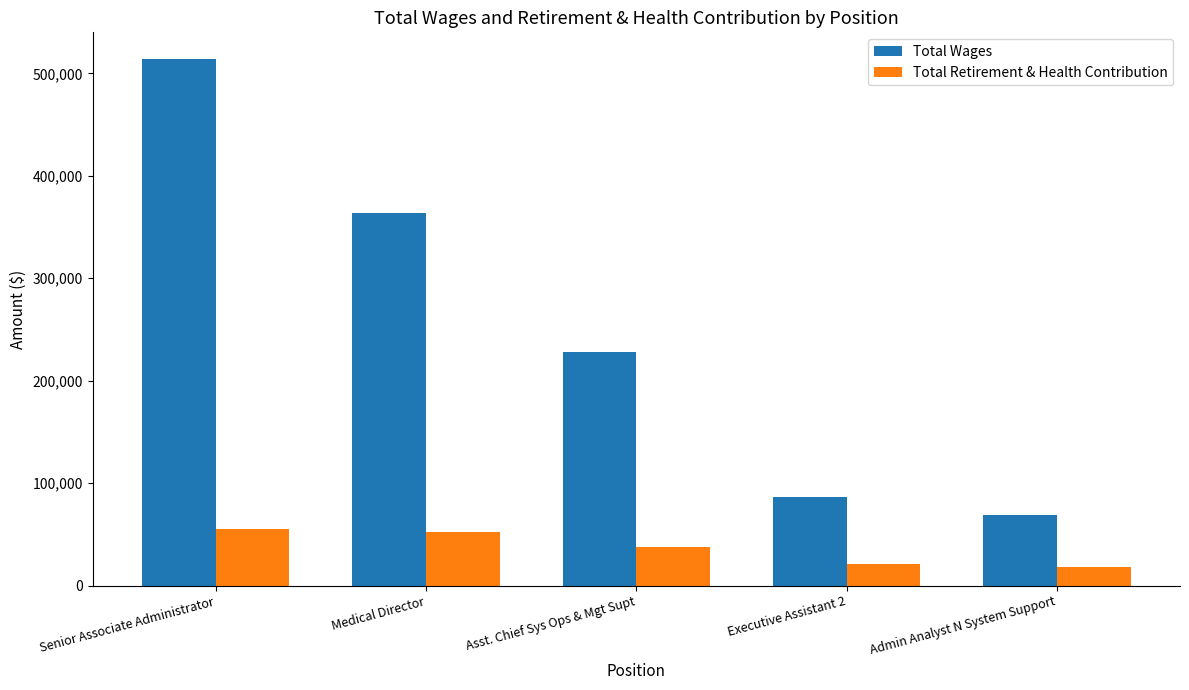

Does the chart contain stacked bars?

No